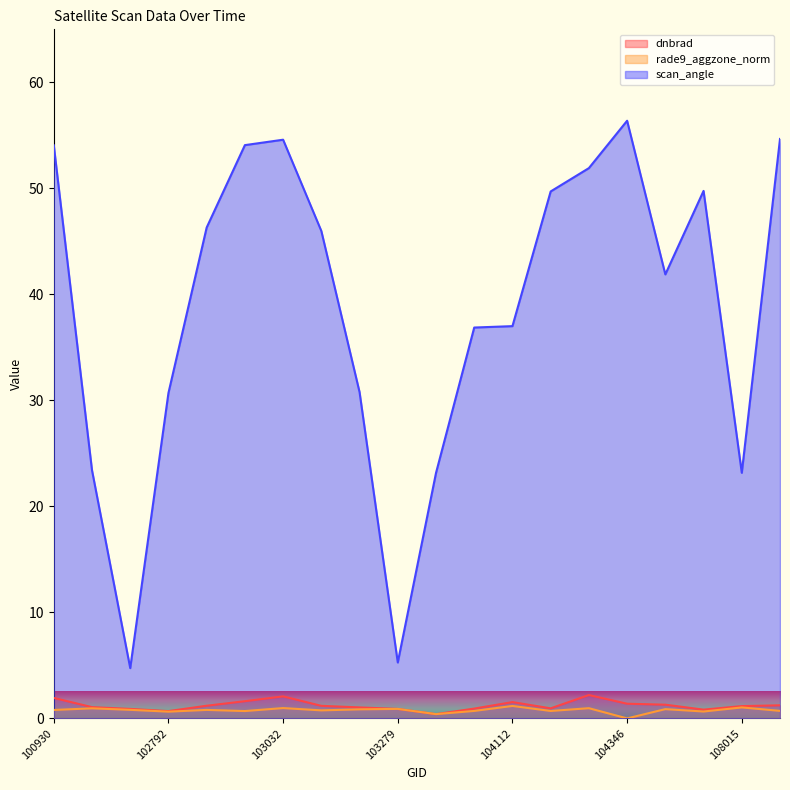

What is the average value of the rade9_aggzone_norm series?

0.8